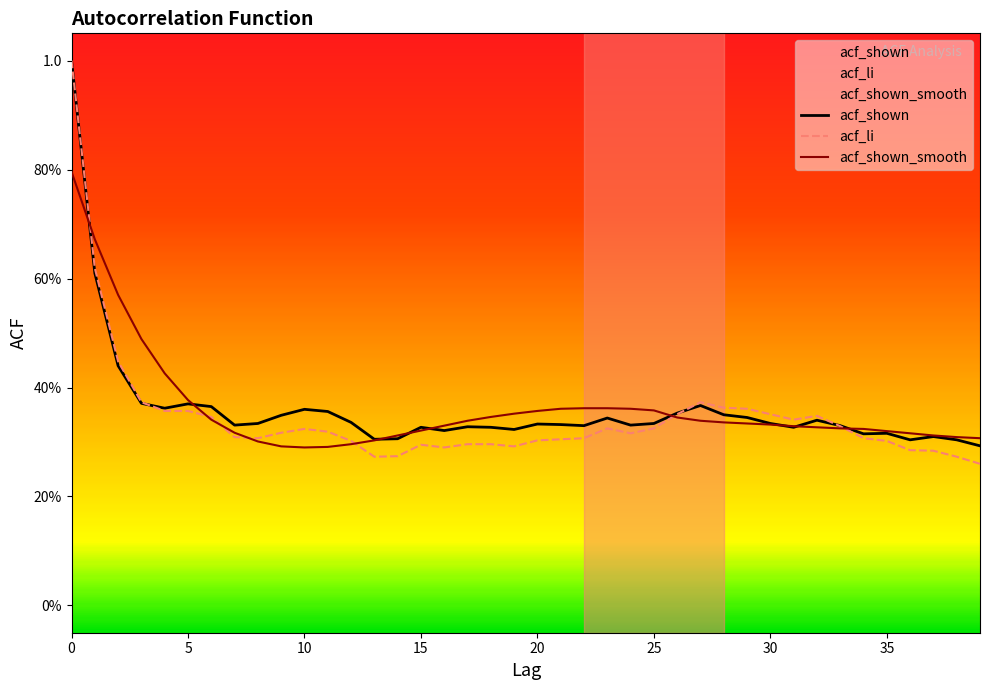

Which has a higher value, 23 or 28?

28